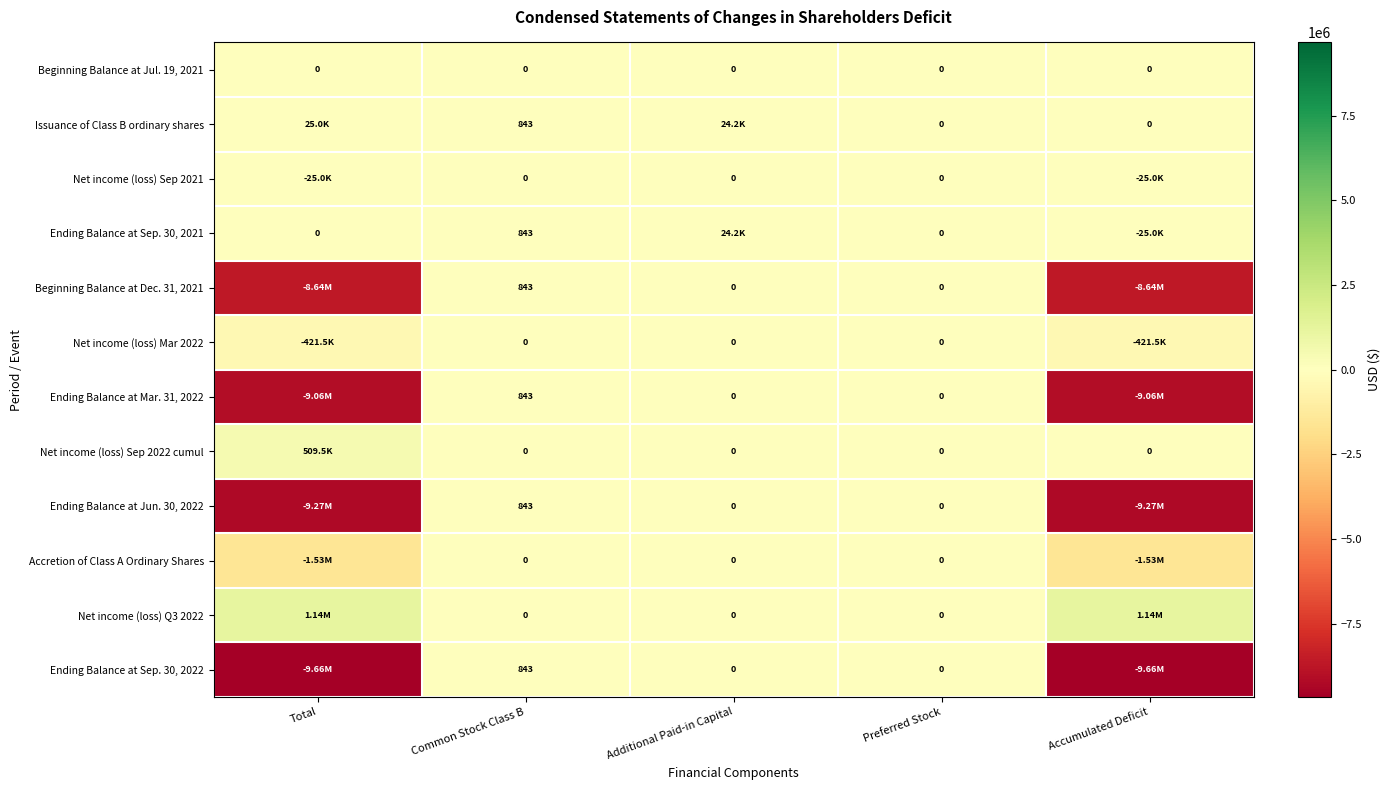

What is the smallest value displayed?

-9658402